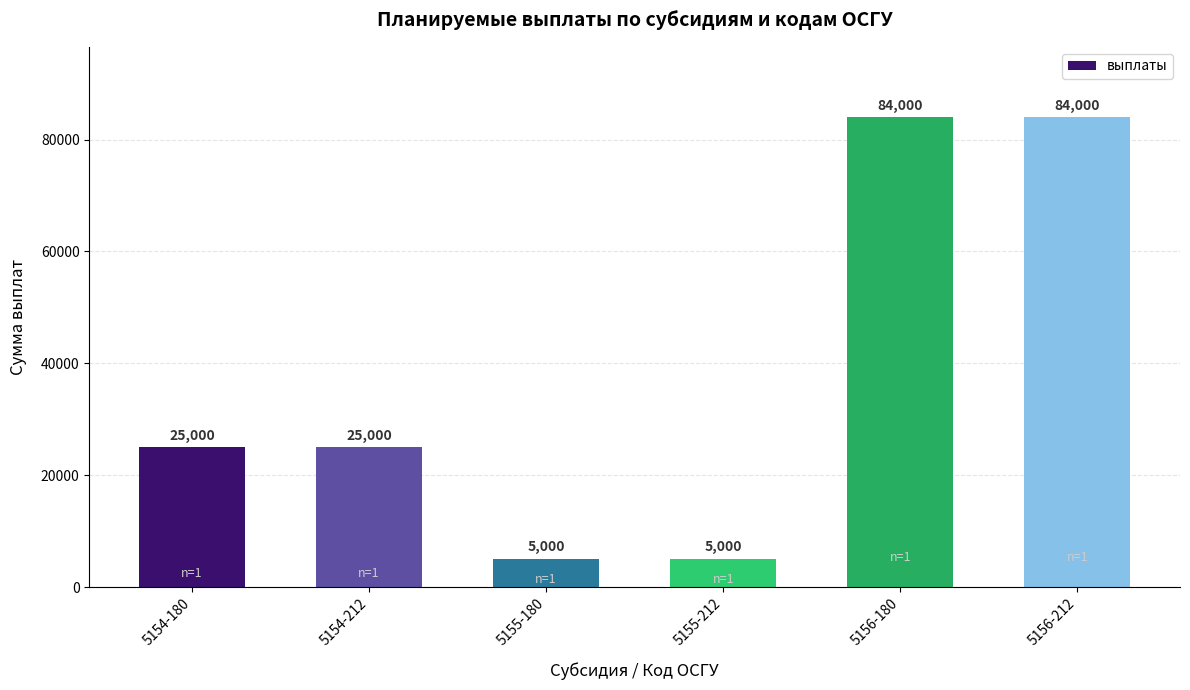

The value at 5154-180 is 25000. True or false?

True